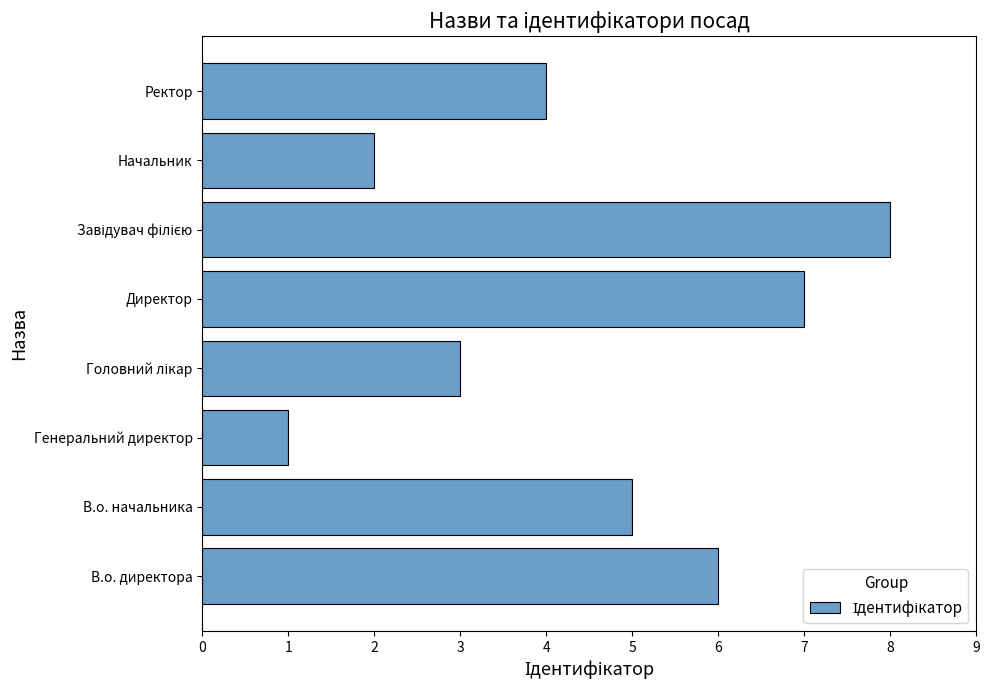

The chart shows a value of 4 at Ректор. True or false?

True